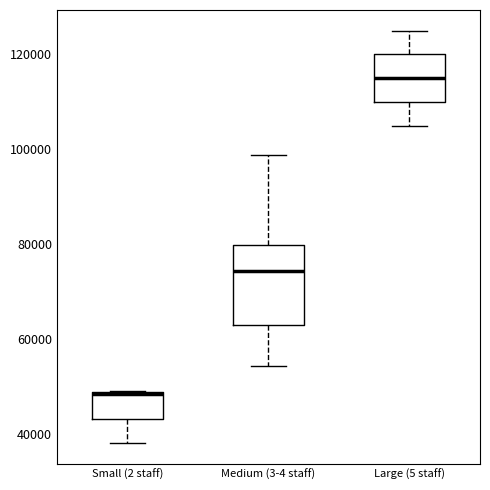

Reading left to right, transcribe this box plot: for each box, give where its median line is, the range the box spans, and where its two whiskers end, as read against the y-axis. The values are not printed on the chart, so give them approximately, as read against the axis.

Small (2 staff): median 48000 (drawn on the box's upper edge), box 44000 to 48000, whiskers 38000 to 50000
Medium (3-4 staff): median 74000, box 62000 to 80000, whiskers 54000 to 98000
Large (5 staff): median 116000, box 110000 to 120000, whiskers 106000 to 126000